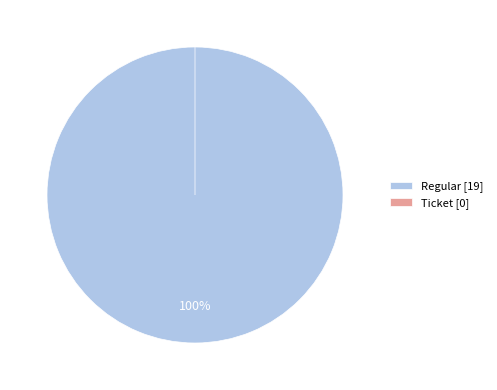

Count the number of slices in the pie.

2